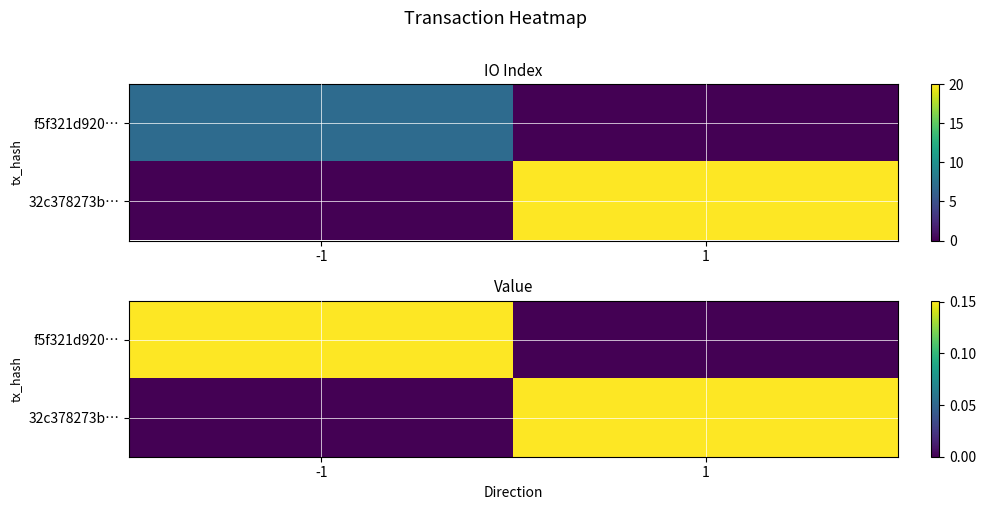

At which category is the sum across all series the highest?

-1